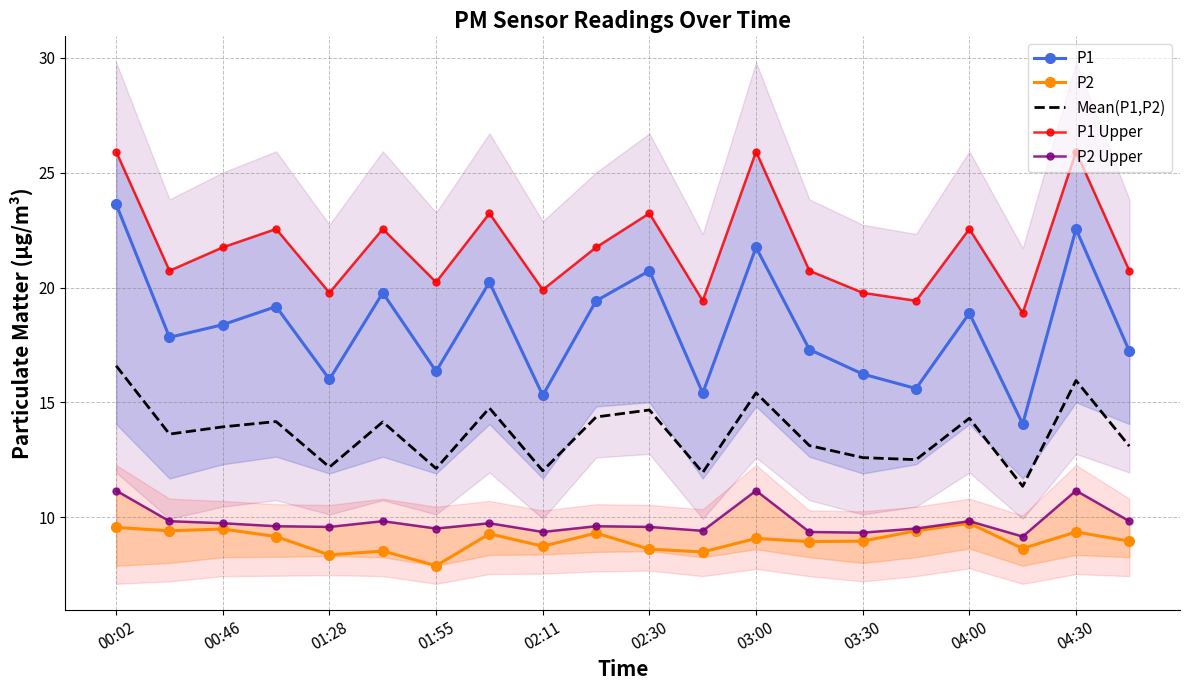

At how many categories does at least one series exceed 20?

14